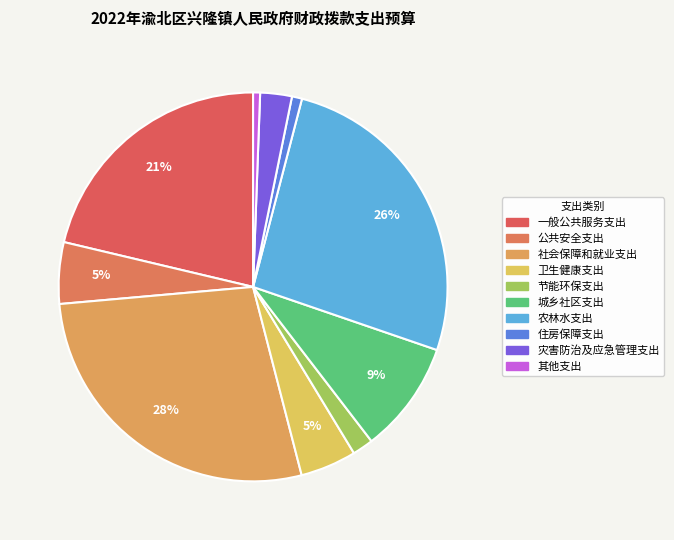

Count the number of slices in the pie.

10